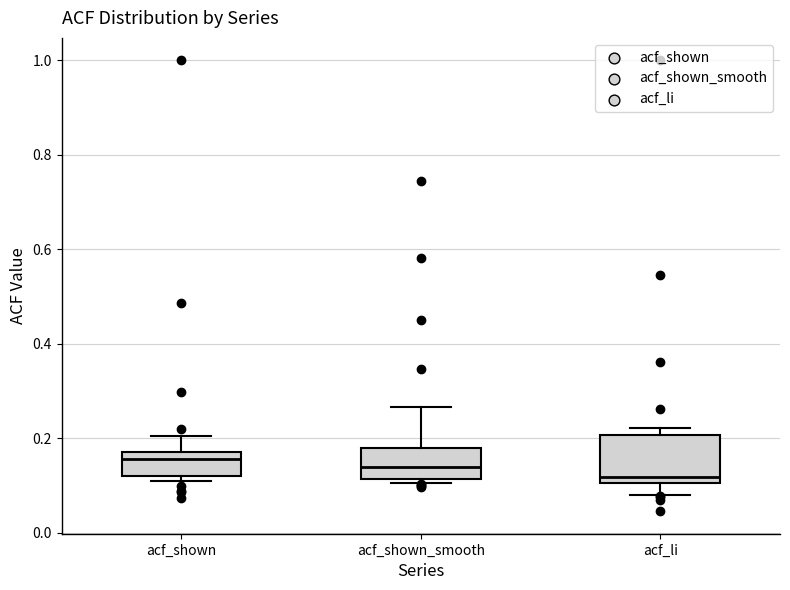

Reading left to right, transcribe this box plot: for each box, give where its median line is, the range the box spans, and where its two whiskers end, as read against the y-axis. The values are not printed on the chart, so give them approximately, as read against the axis.

acf_shown: median 0.16, box 0.12 to 0.18, whiskers 0.12 (just below the box's lower edge) to 0.20
acf_shown_smooth: median 0.14, box 0.12 to 0.18, whiskers 0.10 to 0.26
acf_li: median 0.12, box 0.10 to 0.20, whiskers 0.08 to 0.22